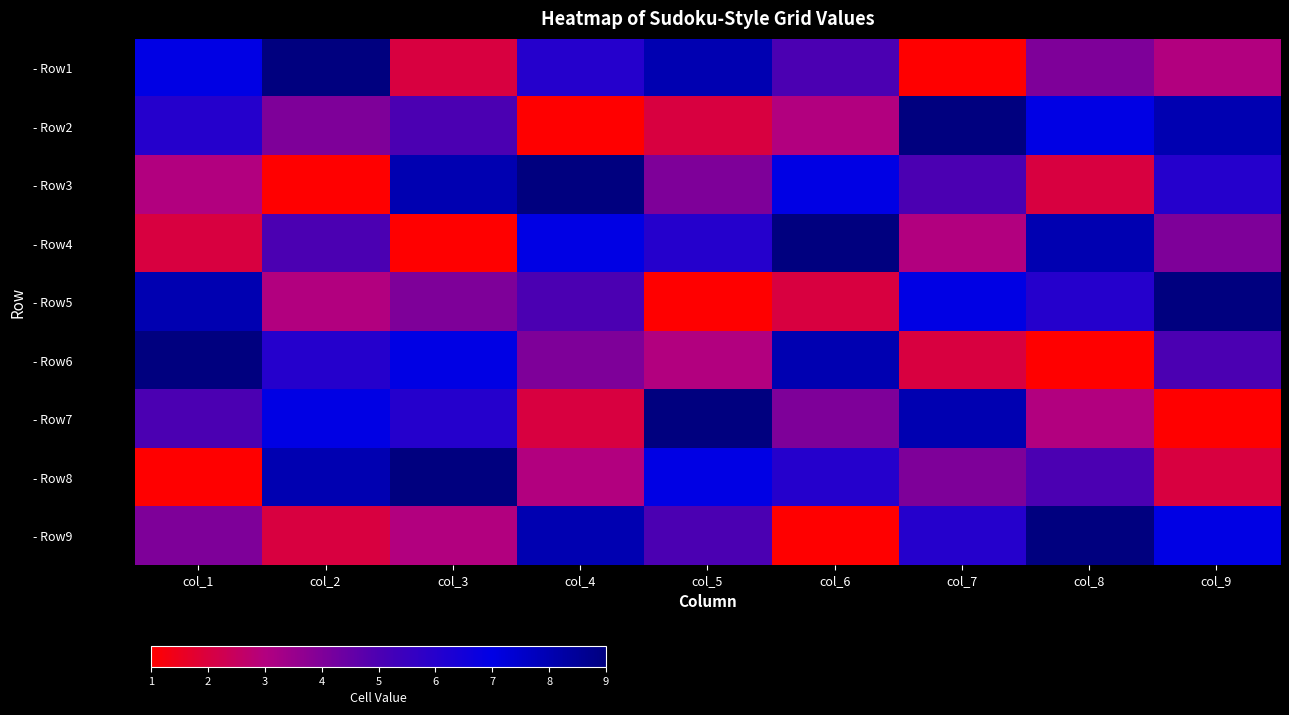

At which category is the sum across all series the highest?

col_1